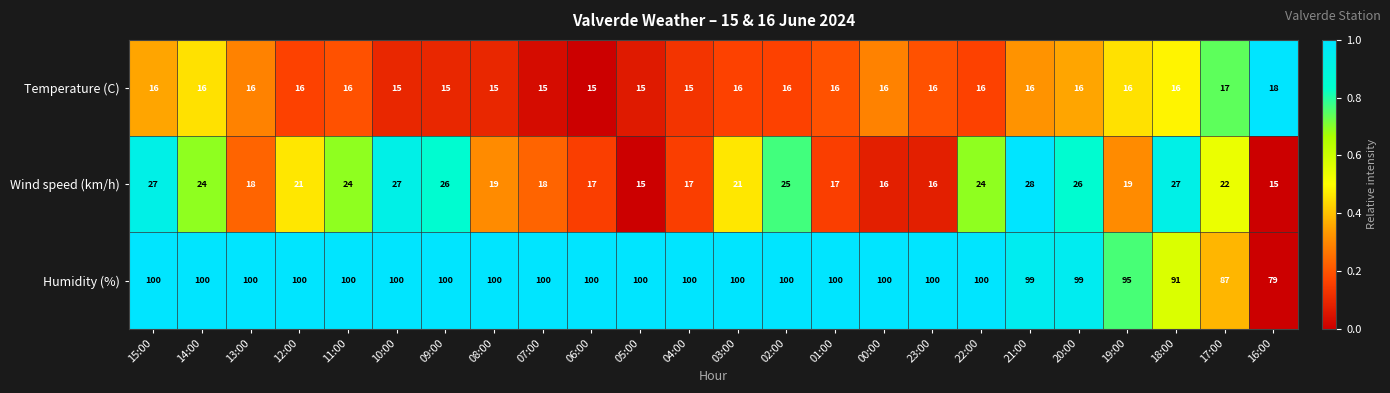

How many series are shown in this chart?

3